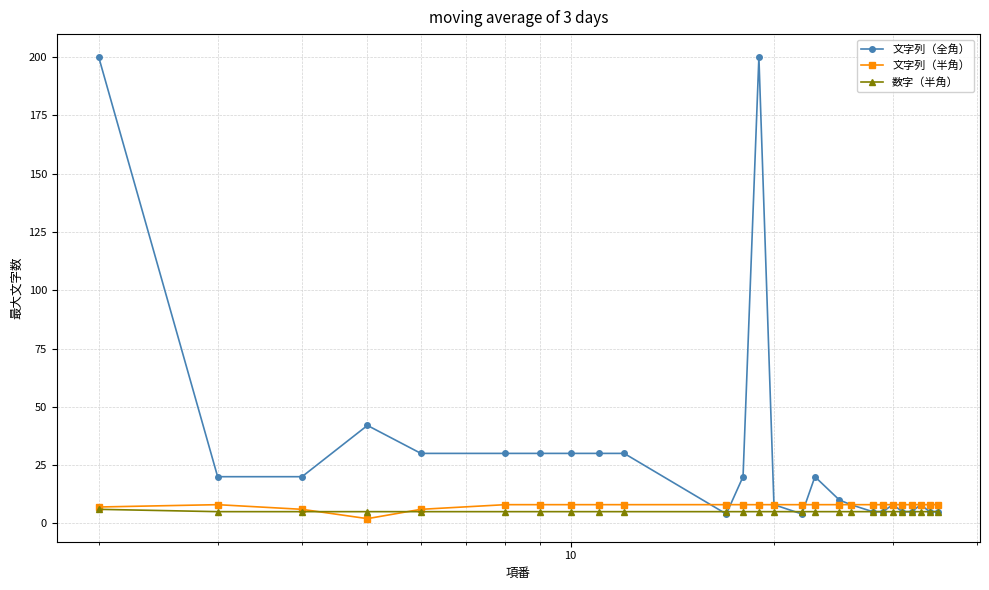

What is the maximum value shown in the chart?

200